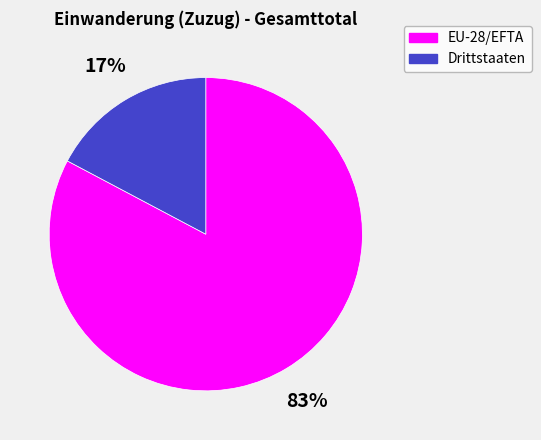

Count the number of slices in the pie.

2